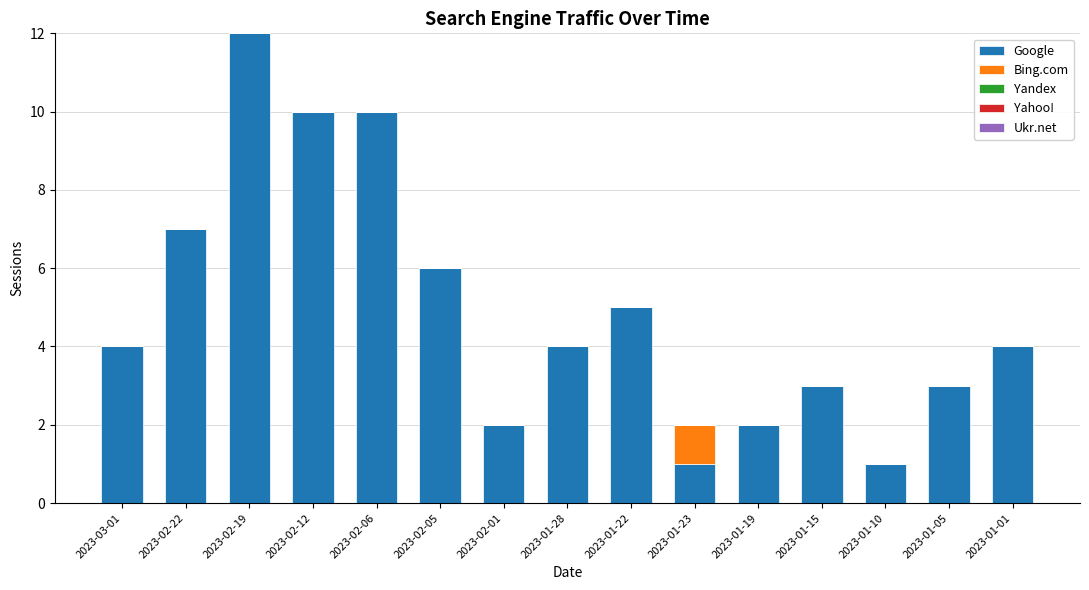

The Google series shows 3 at 2023-01-05. True or false?

True